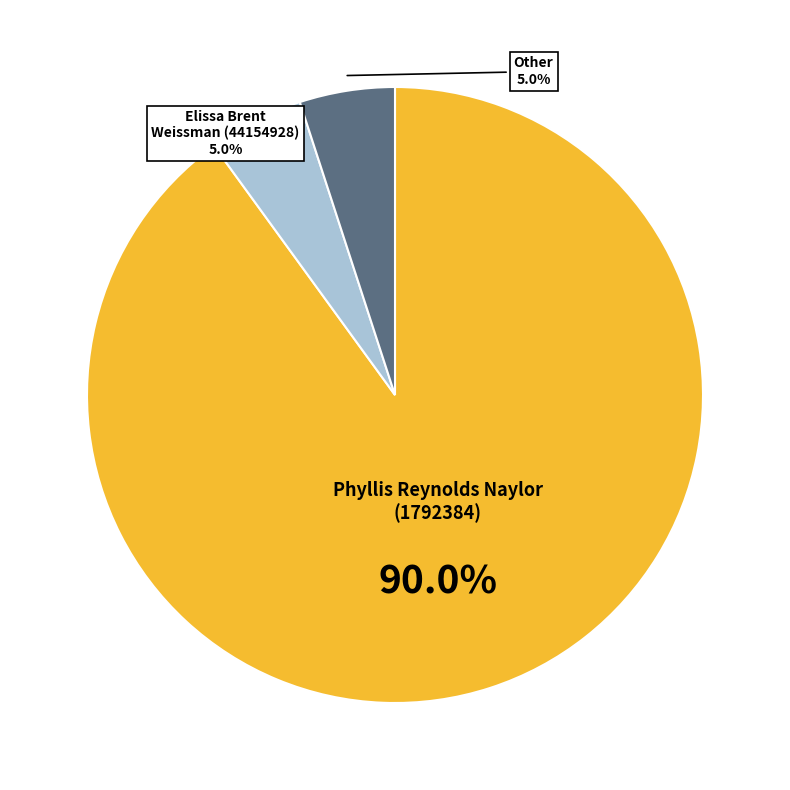

Count the number of slices in the pie.

3